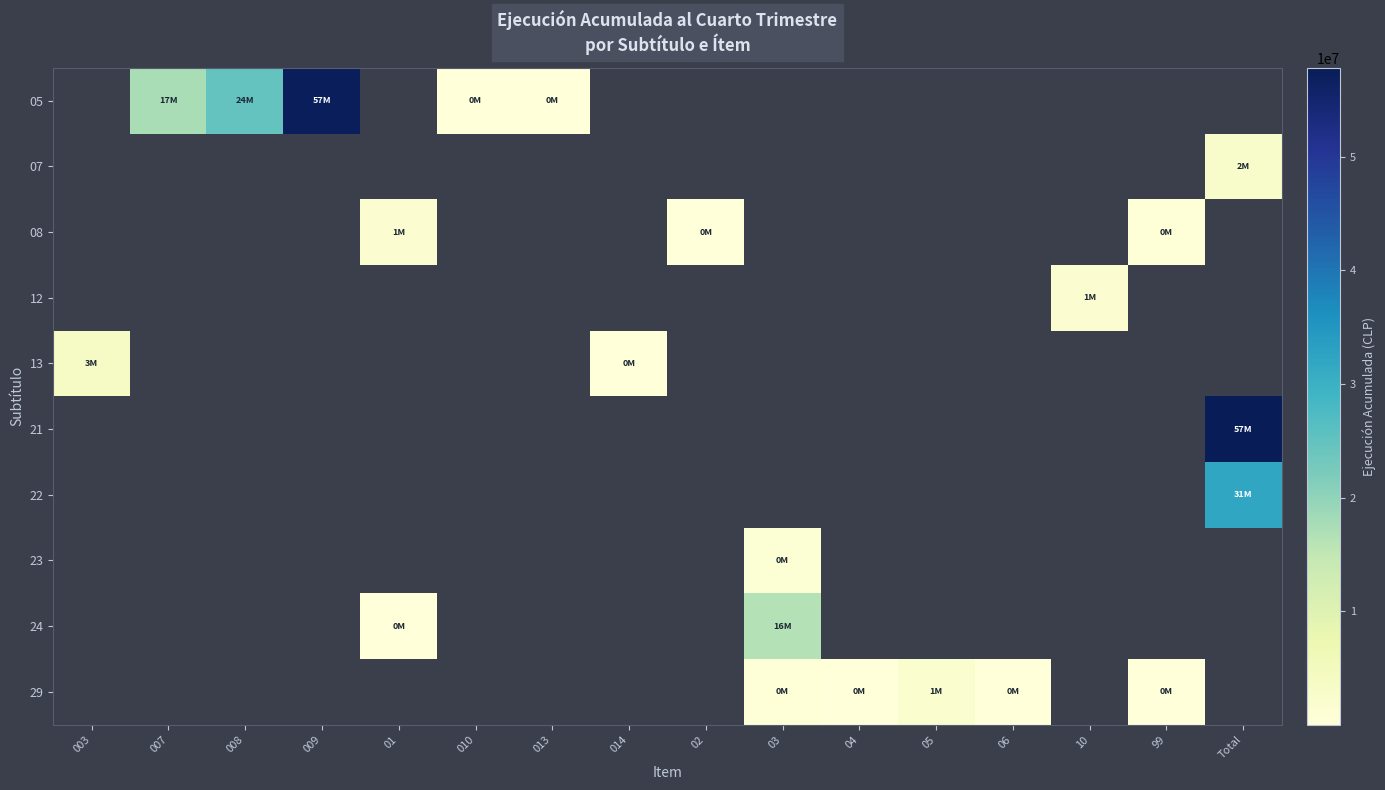

What is the smallest value displayed?

5464.0